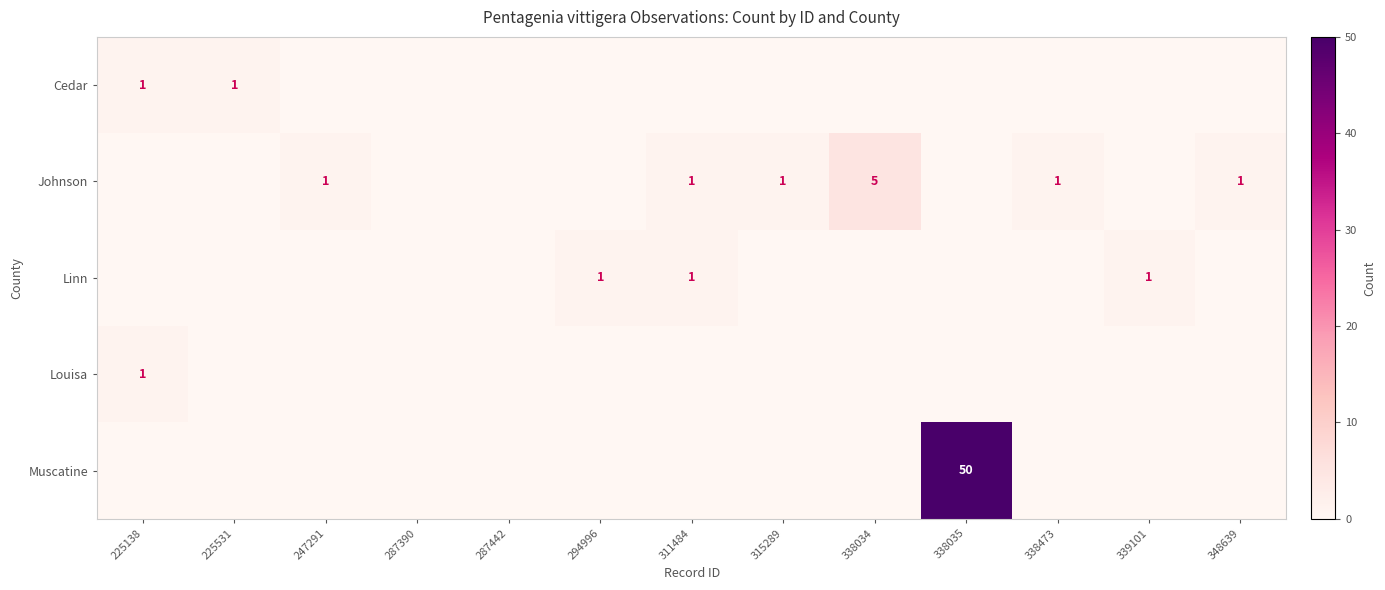

The value of Johnson at 348639 is 1. True or false?

True